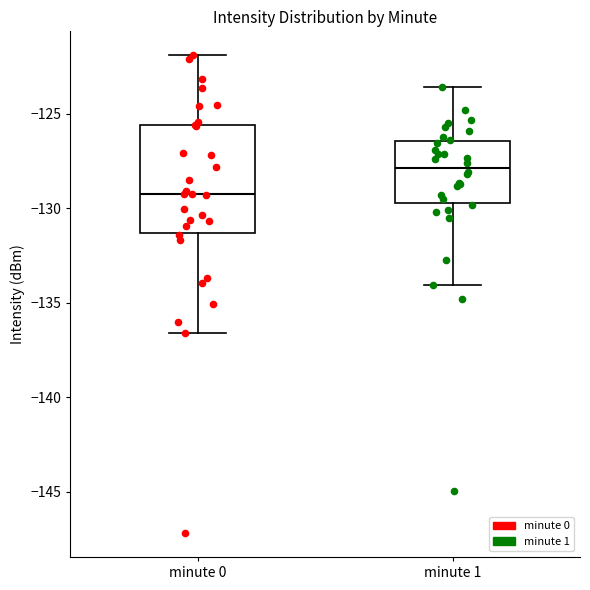

Reading left to right, transcribe this box plot: for each box, give where its median line is, the range the box spans, and where its two whiskers end, as read against the y-axis. The values are not printed on the chart, so give them approximately, as read against the axis.

minute 0: median -129.0, box -131.5 to -125.5, whiskers -136.5 to -122.0
minute 1: median -128.0, box -129.5 to -126.5, whiskers -134.0 to -123.5